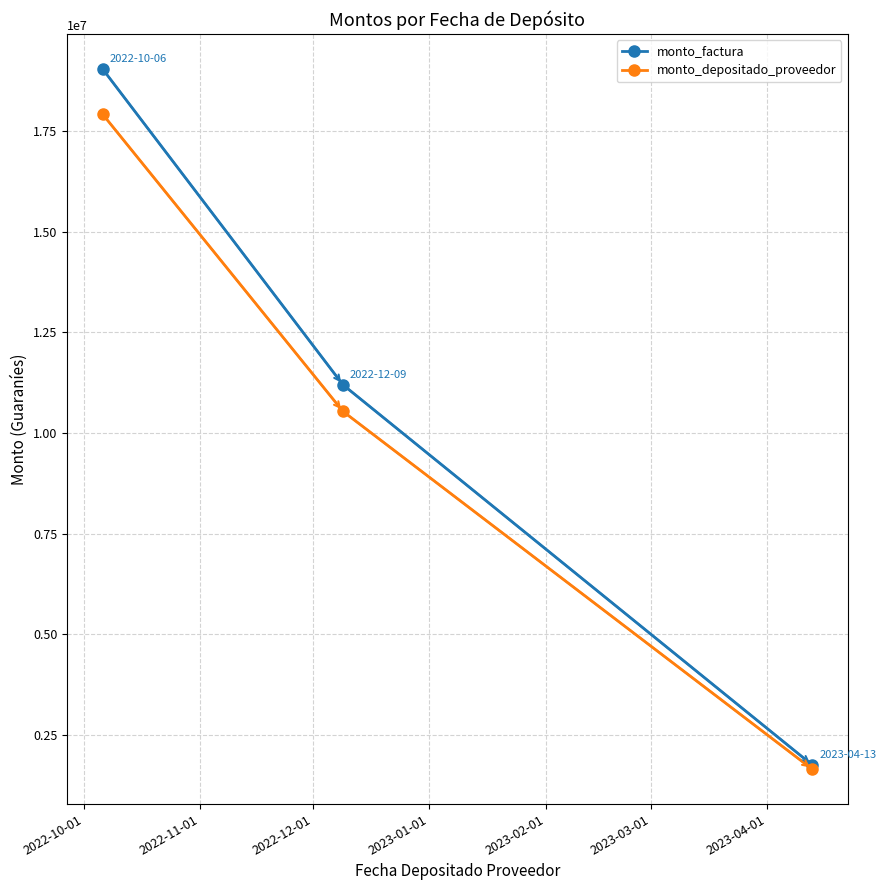

Reading left to right, extract all data points from this chart.

monto_factura: 19037500	11200000	1762300
monto_depositado_proveedor: 17915155	10539709	1658404